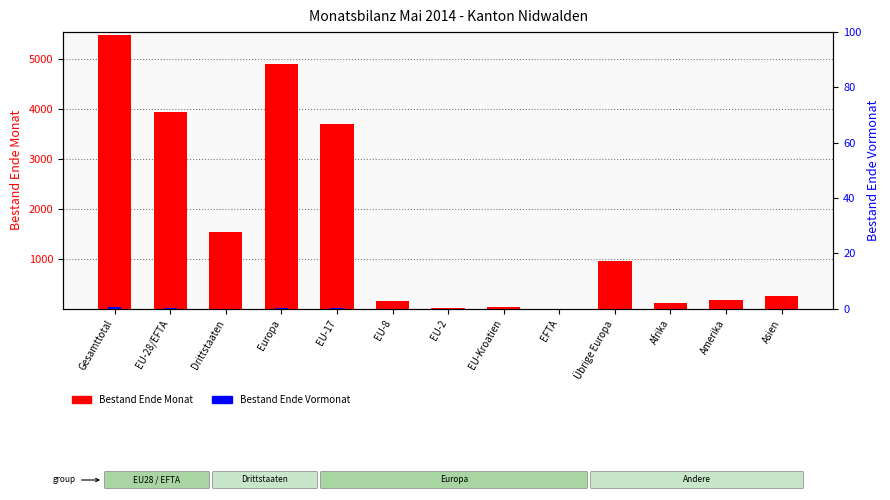

The value of Bestand Ende Vormonat (diff) at EU-Kroatien is 0. True or false?

True